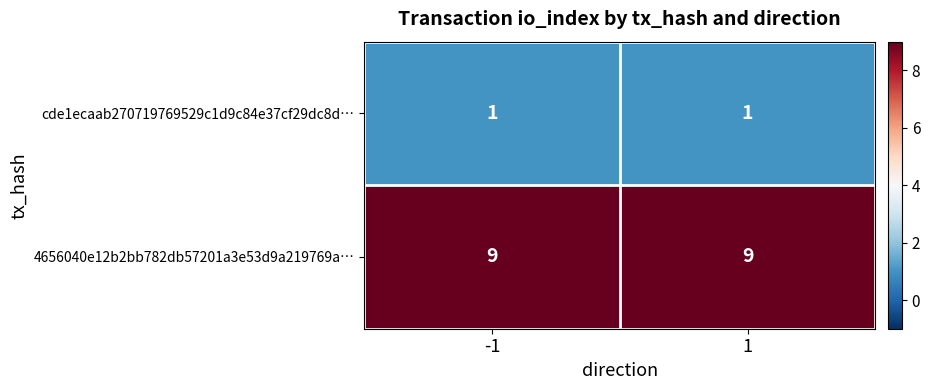

Which series has the largest total across all categories?

4656040e12b2bb782db57201a3e53d9a219769a…